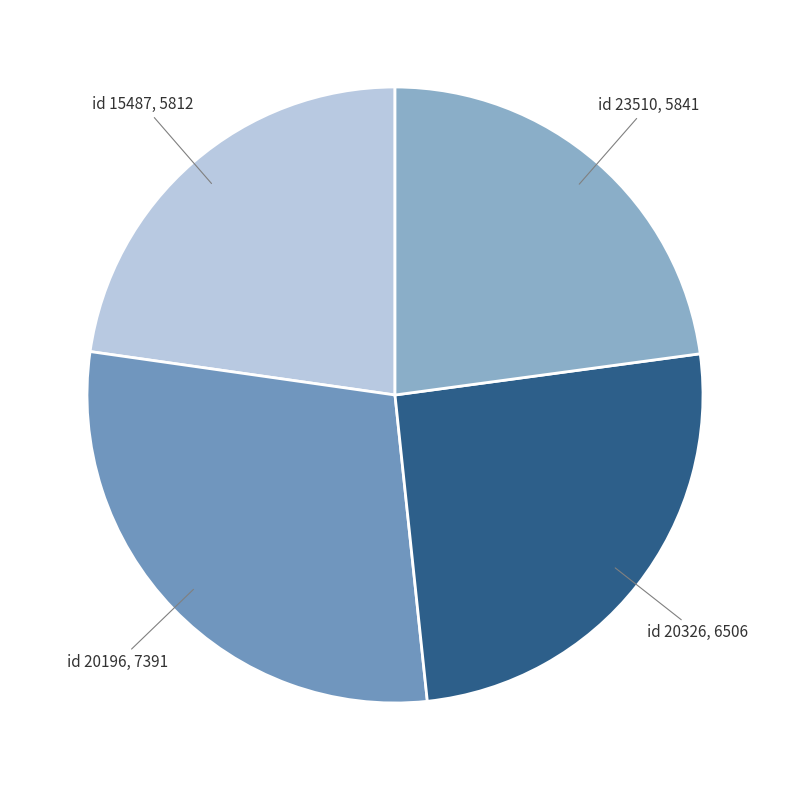

Is there any slice that represents more than half of the pie?

No